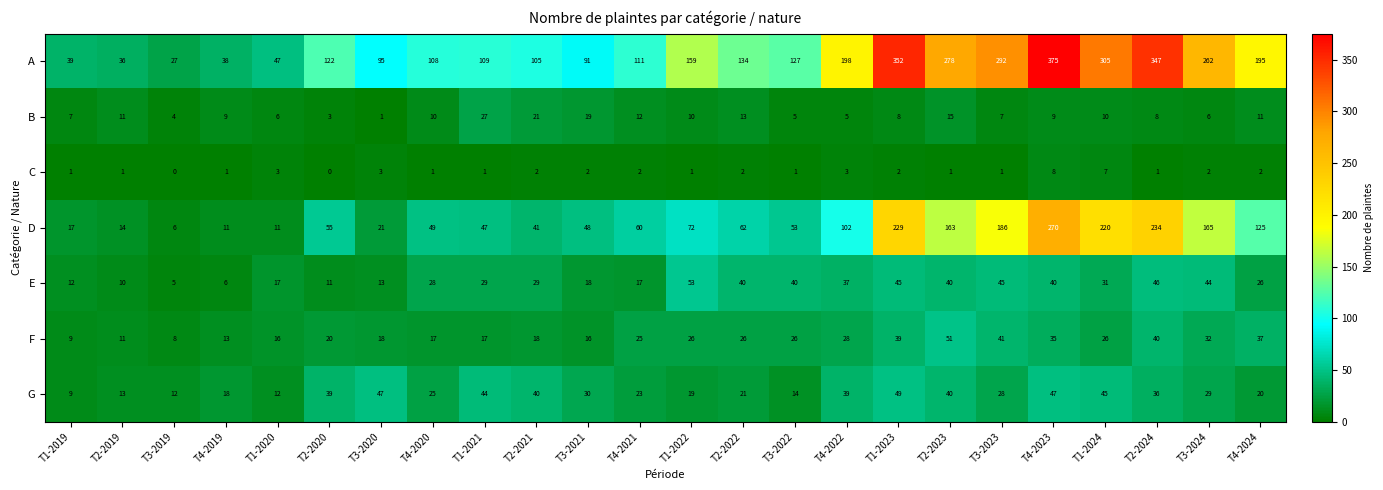

What is the difference between the maximum and minimum values in the E series?

48